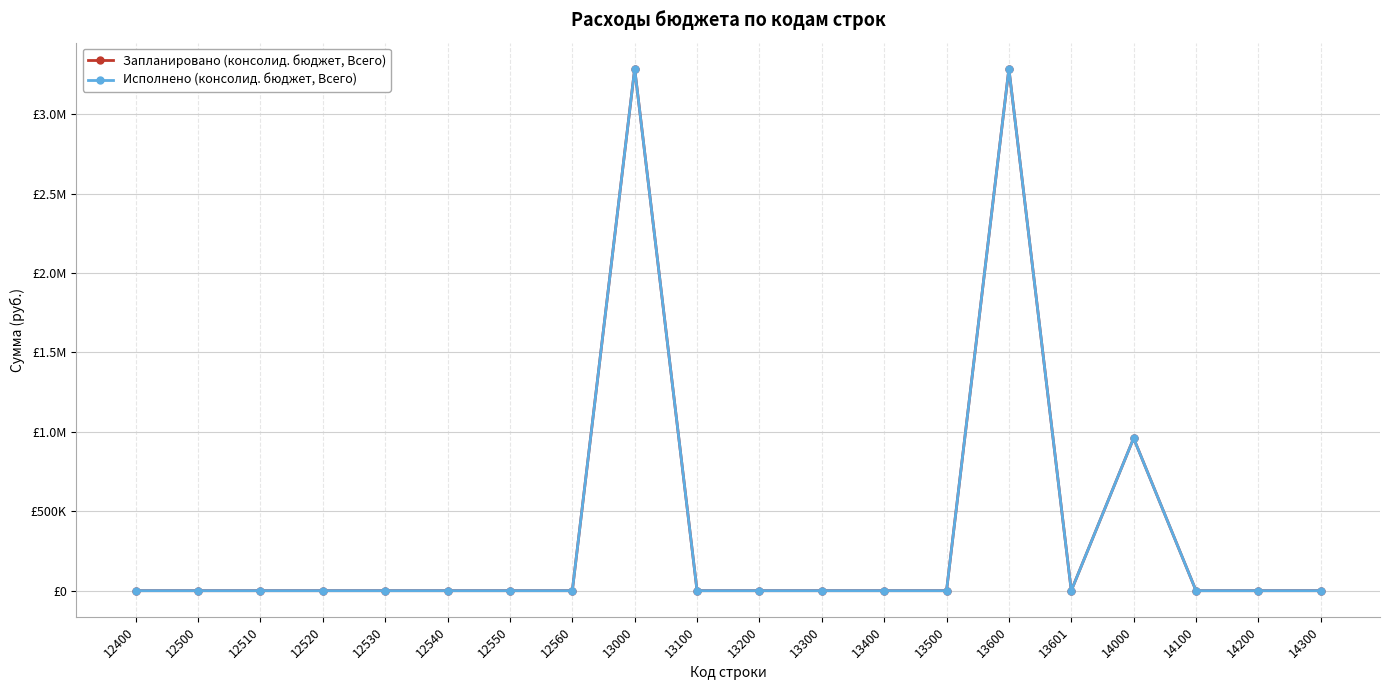

True or false: Исполнено (консолид. бюджет, Всего) has a value of 0.0 at 12540.

True